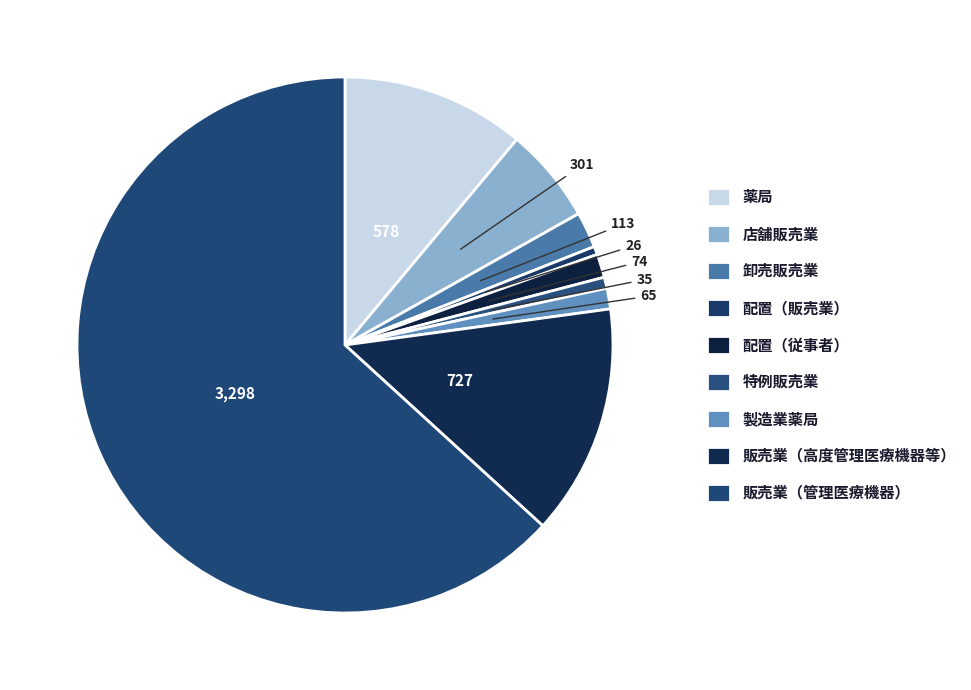

Rank the categories by value from highest to lowest.

販売業（管理医療機器）, 販売業（高度管理医療機器等）, 薬局, 店舗販売業, 卸売販売業, 配置（従事者）, 製造業薬局, 特例販売業, 配置（販売業）